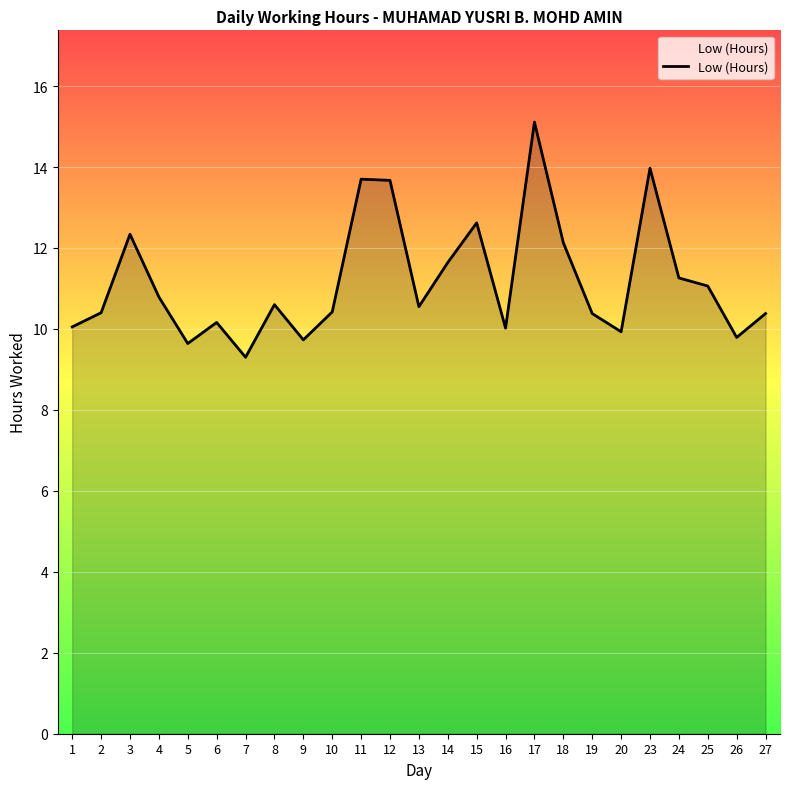

Which label corresponds to the smallest value in the chart?

7